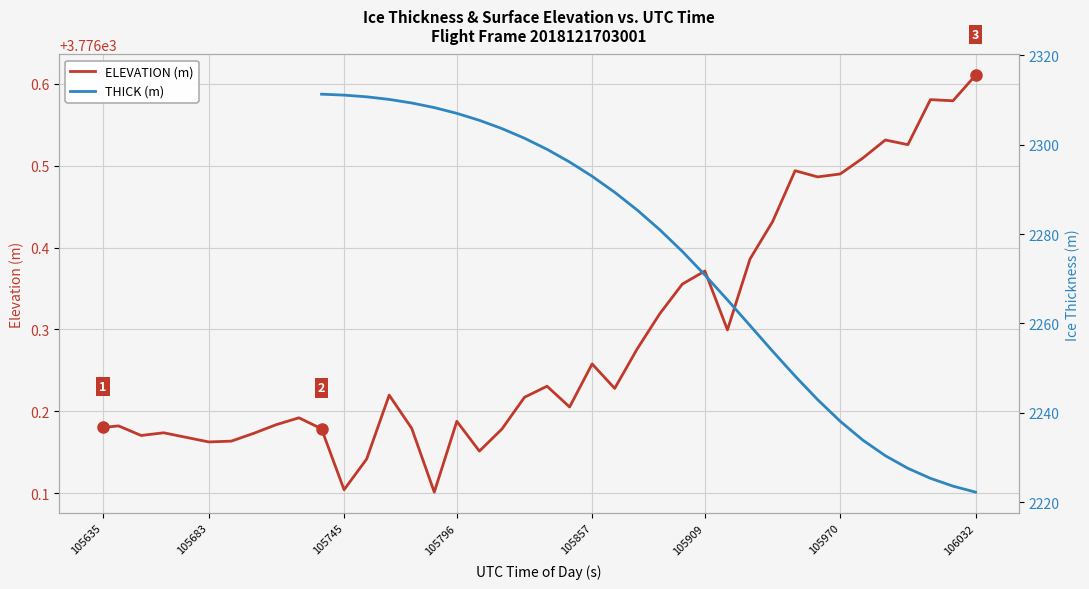

How many interior local peaks does the ELEVATION (m) series have?

11